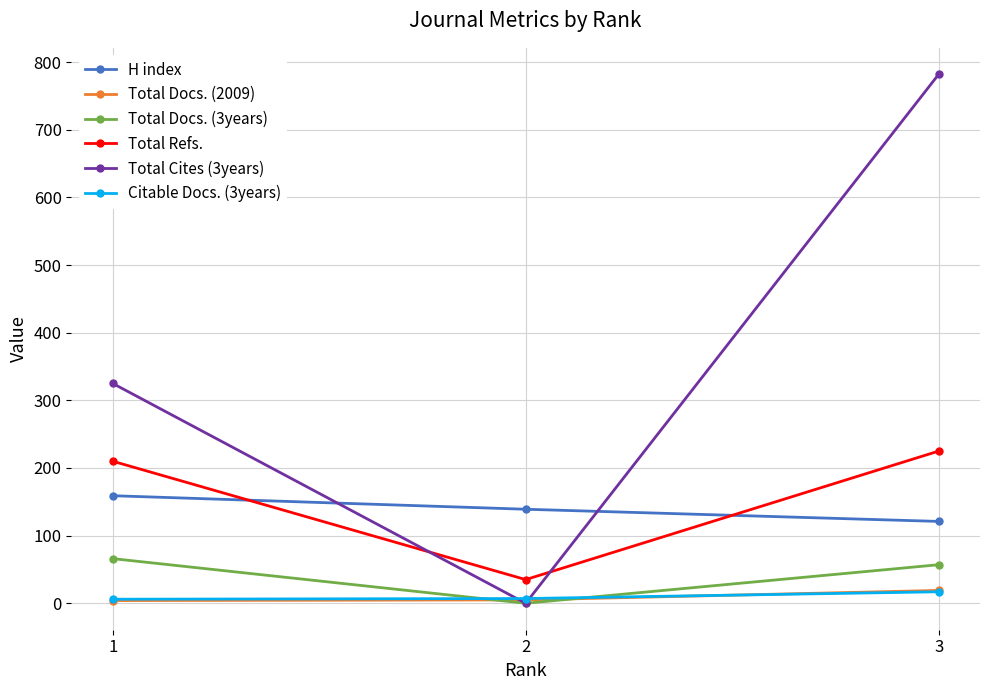

Is it true that Total Docs. (3years) equals 66 at 1?

True